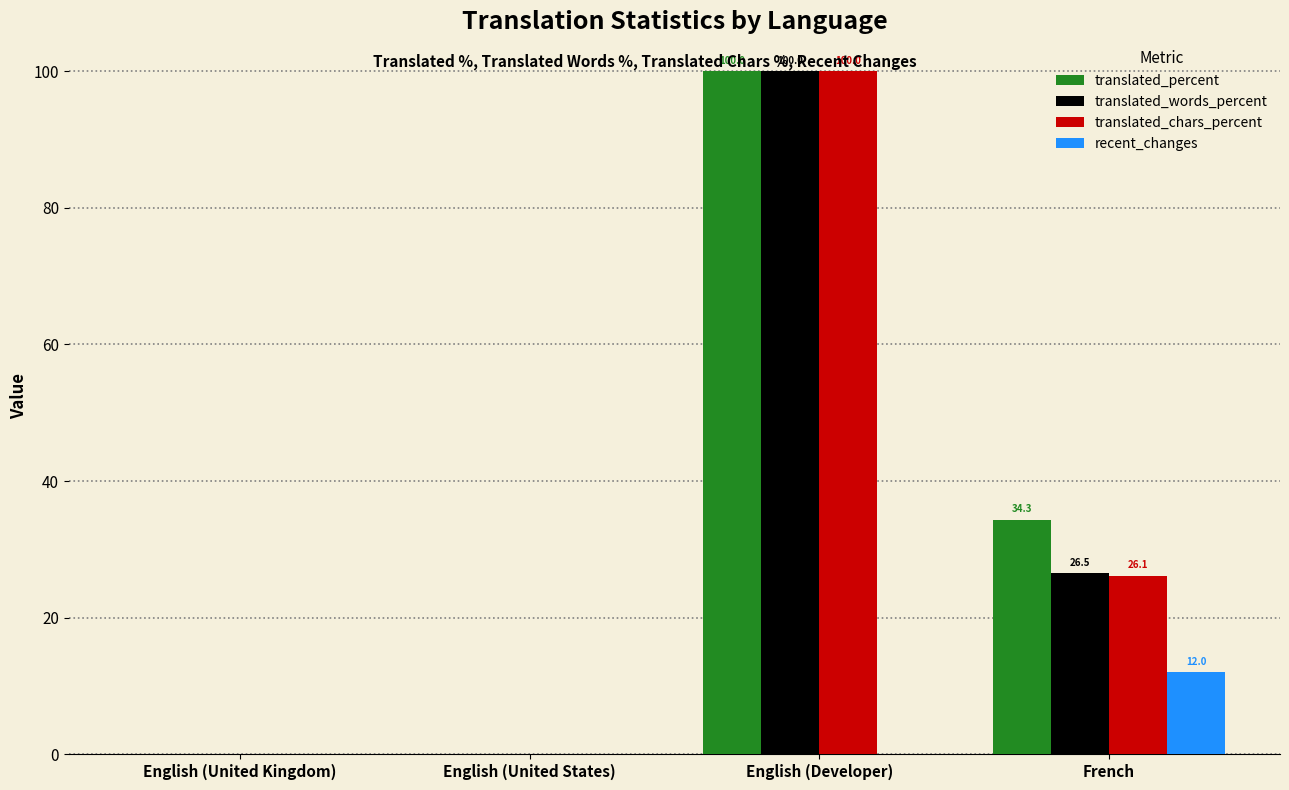

What is the maximum value for translated_chars_percent?

100.0